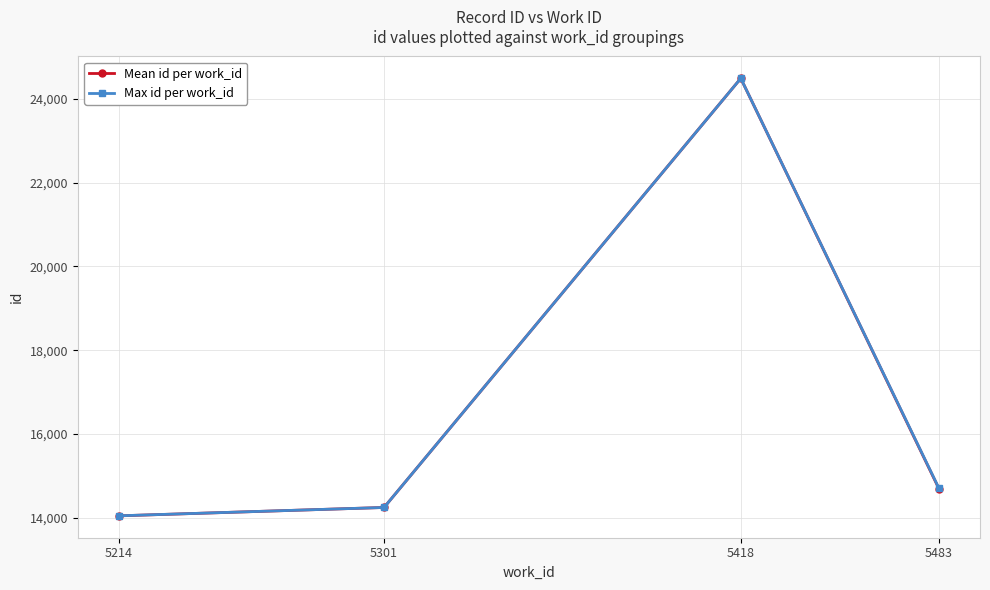

The value of Max id per work_id at 5418 is 24485.0. True or false?

True